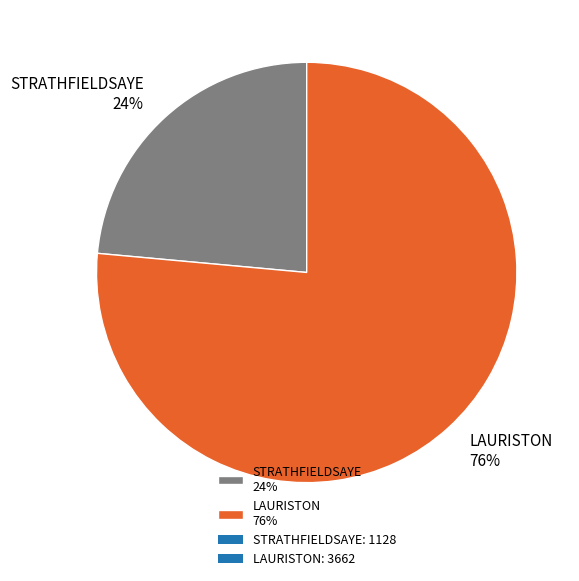

Which slice represents more than half of the pie?

LAURISTON